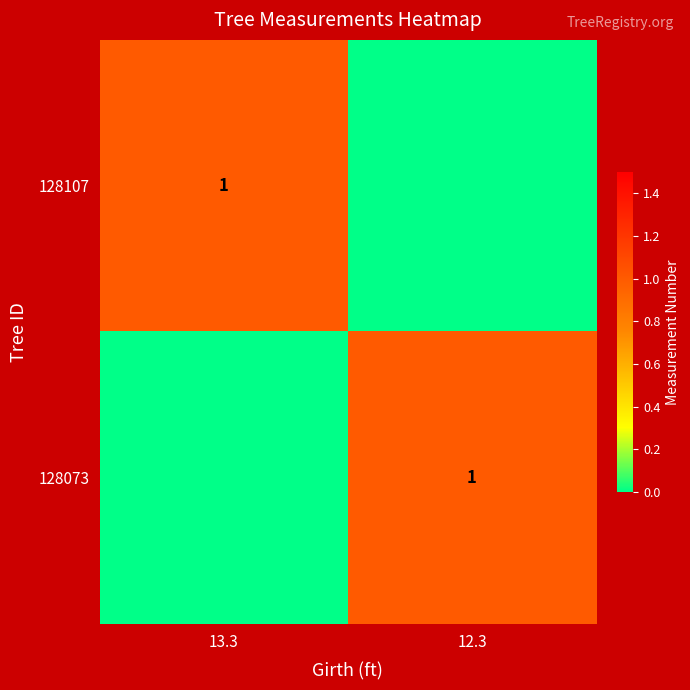

What is the spread (max minus min) of values at 12.3?

1